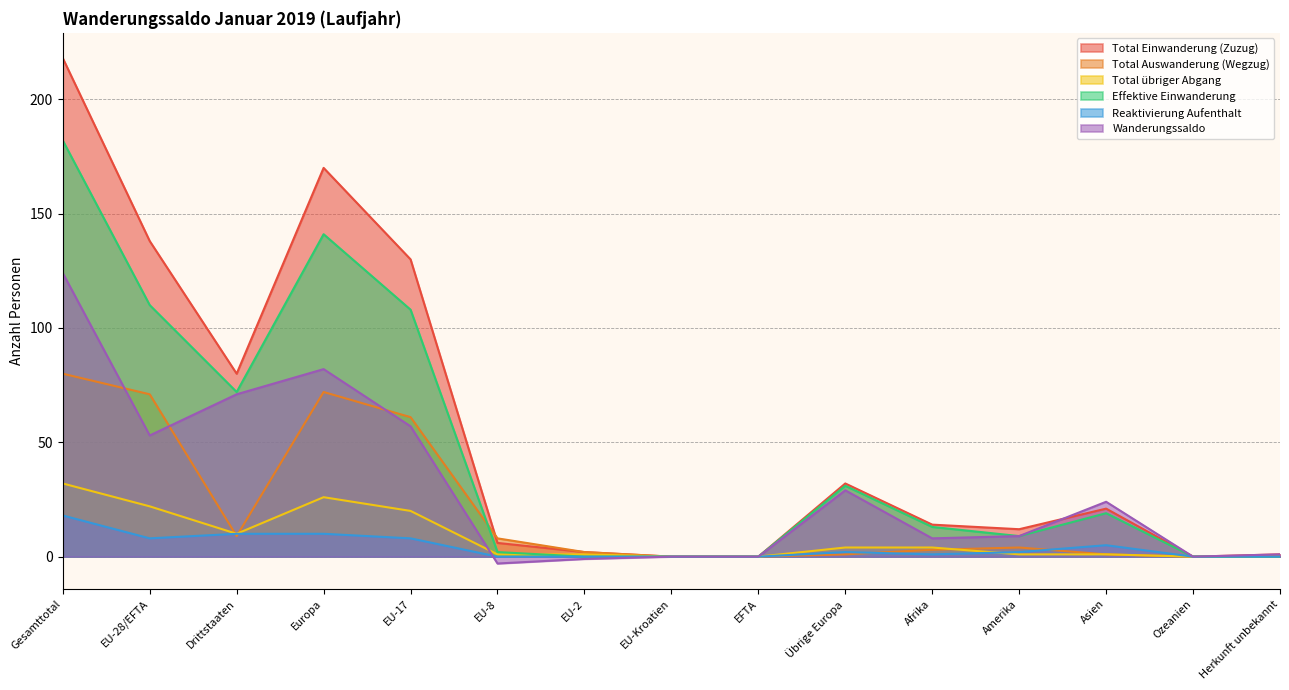

List the series in order of their peak value, lowest first.

Reaktivierung Aufenthalt, Total übriger Abgang, Total Auswanderung (Wegzug), Wanderungssaldo, Effektive Einwanderung, Total Einwanderung (Zuzug)